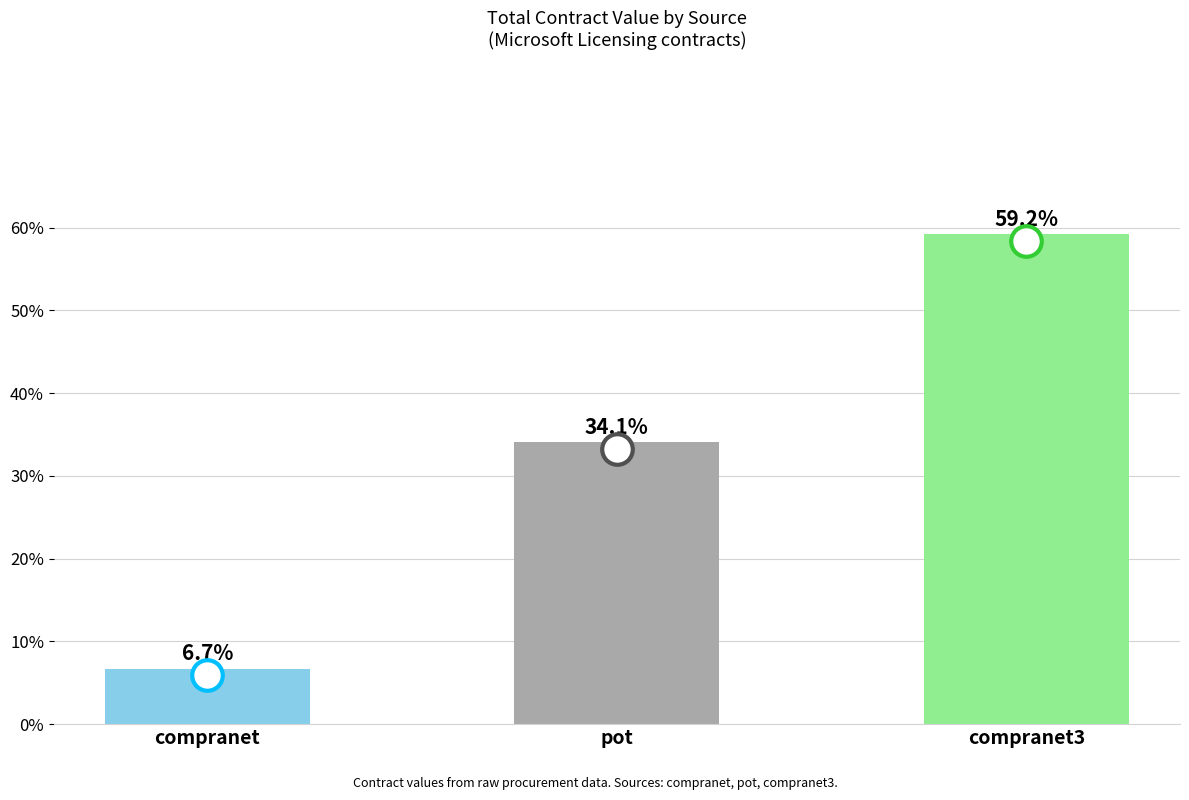

Approximately how many times larger is the value at pot compared to compranet?

5.1